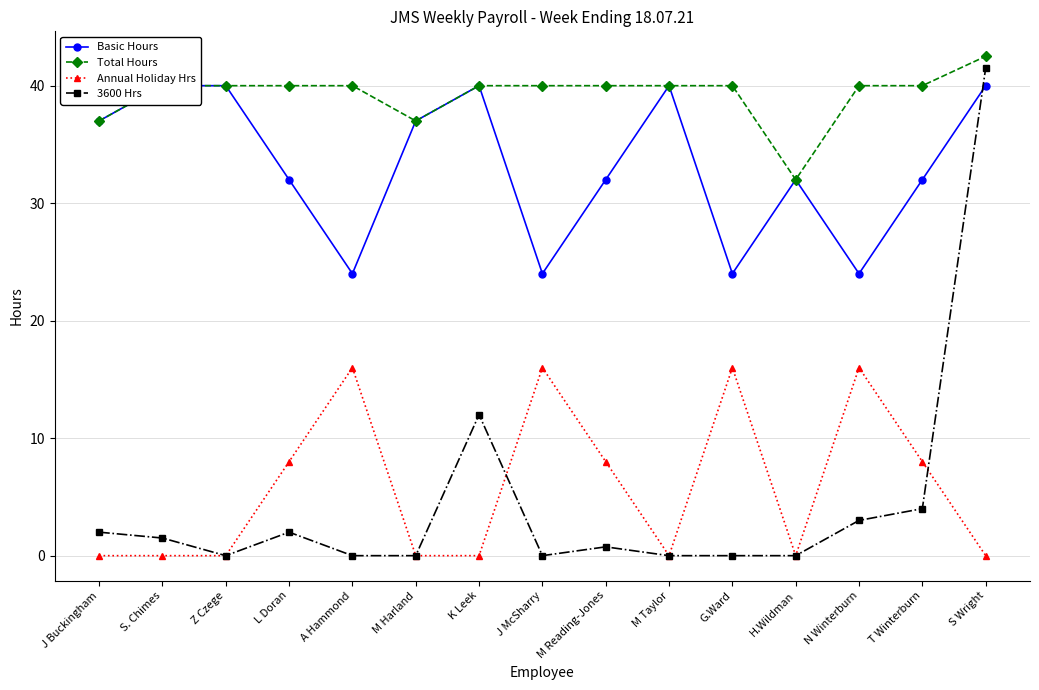

What is the sum of all Total Hours values?

588.5